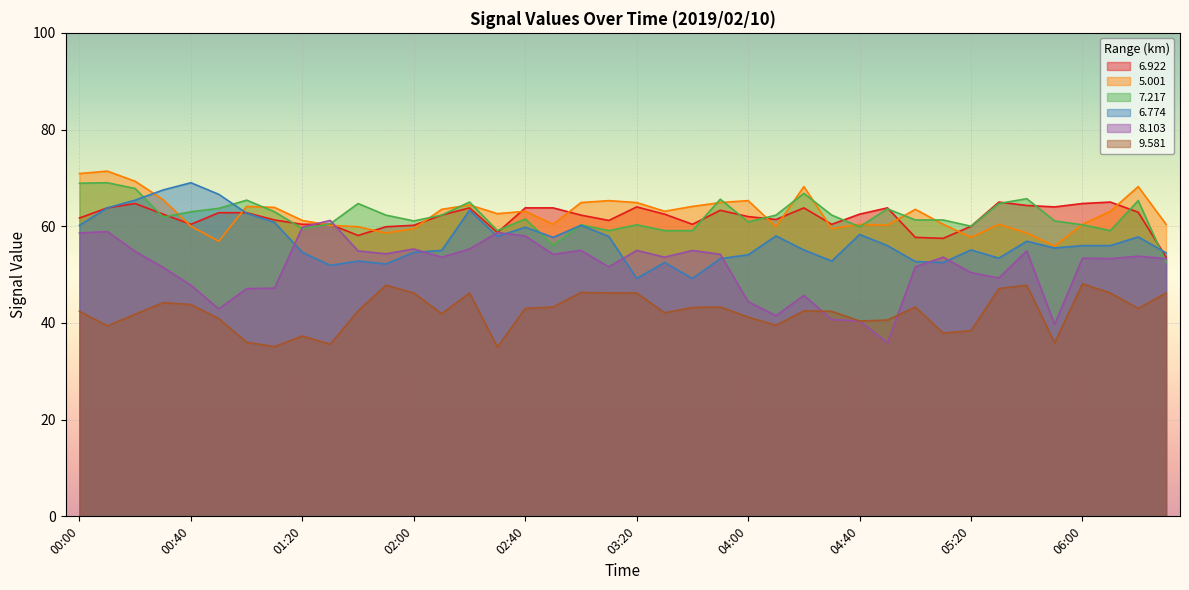

What is the difference between the second highest and minimum values in the 6.922 series?

11.4